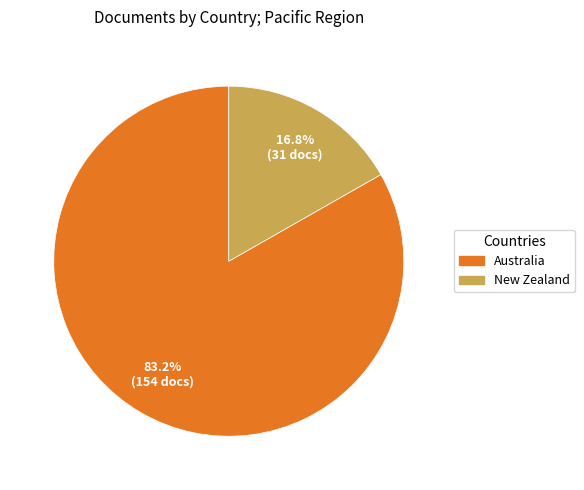

To the nearest percent, what percentage of the pie is New Zealand?

17%